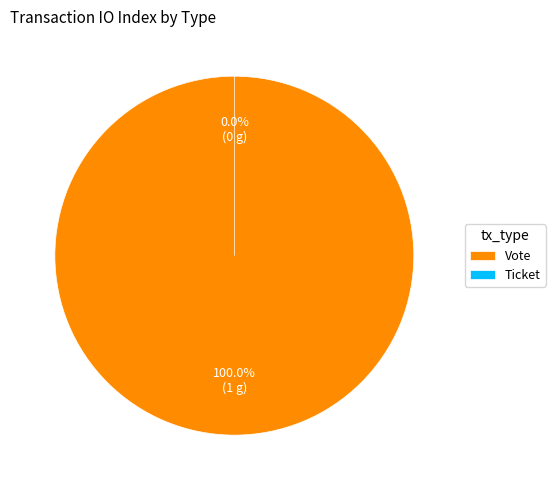

Count the number of slices in the pie.

2